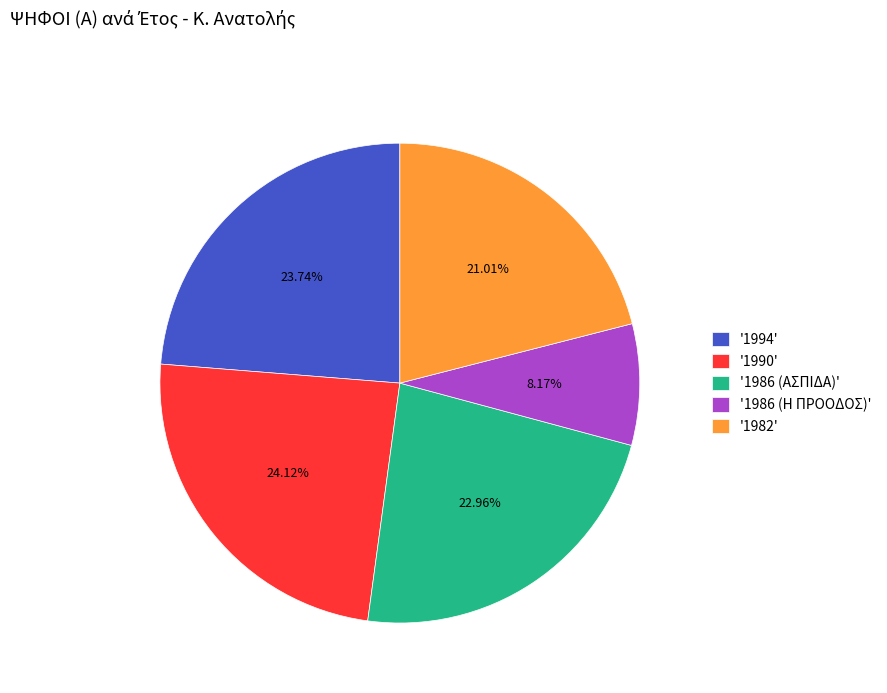

Do '1982' and '1990' together represent more than half of the pie?

No